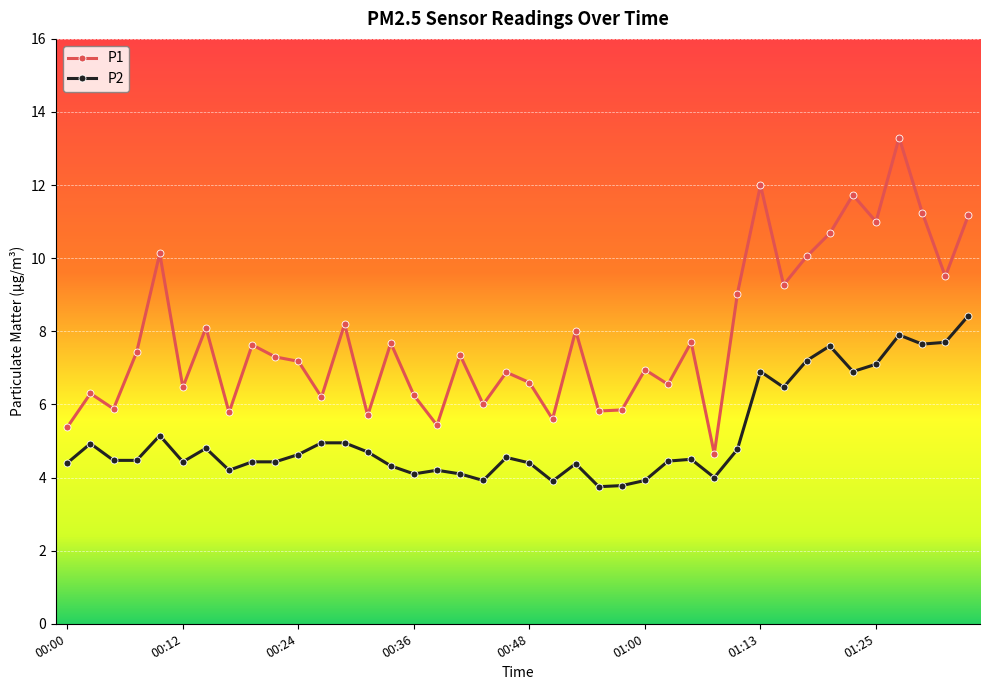

Is this an area chart (filled region under the line)?

No